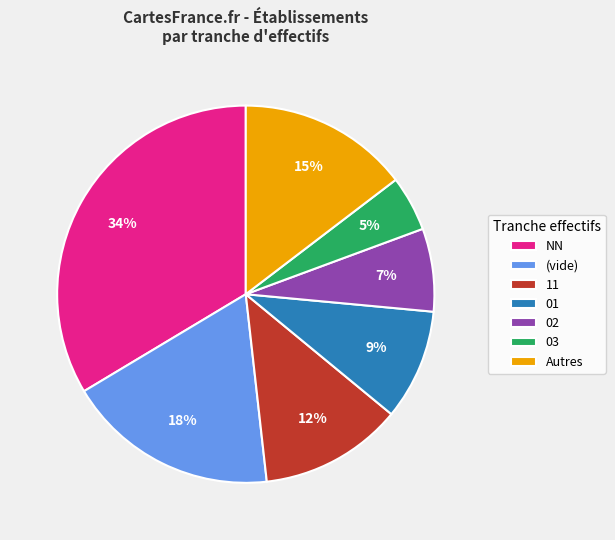

Rank the categories by value from highest to lowest.

NN, (vide), Autres, 11, 01, 02, 03